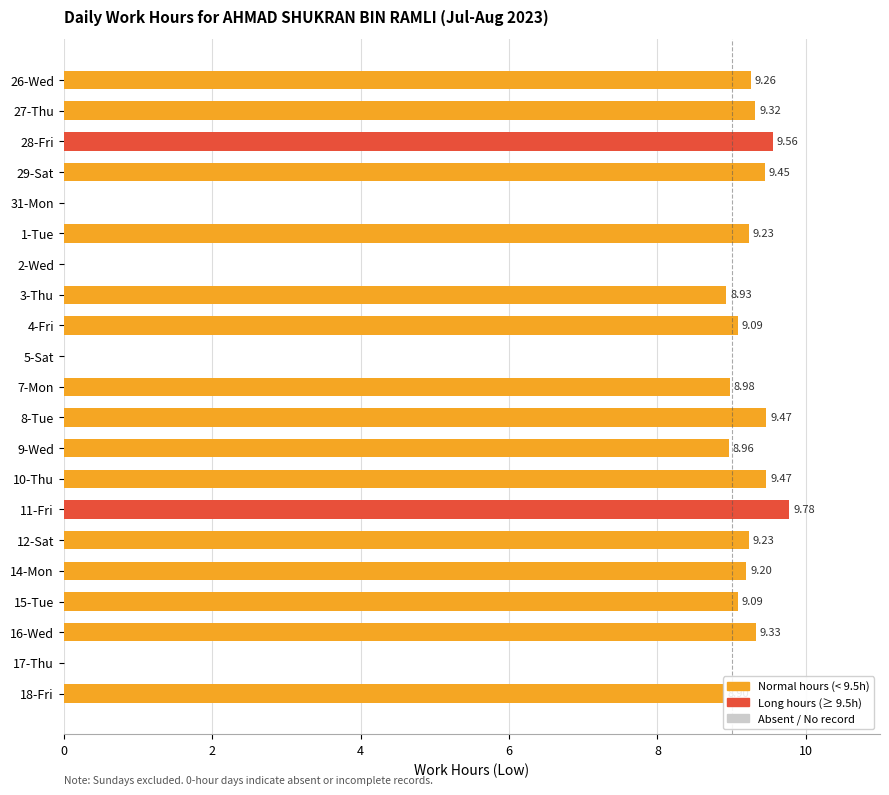

What is the change in value from 28-Fri to 7-Mon?

-0.6